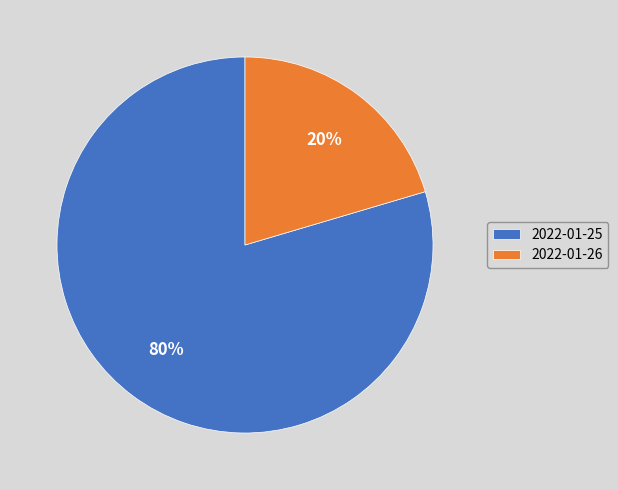

Does 2022-01-25 represent more than half of the total?

Yes